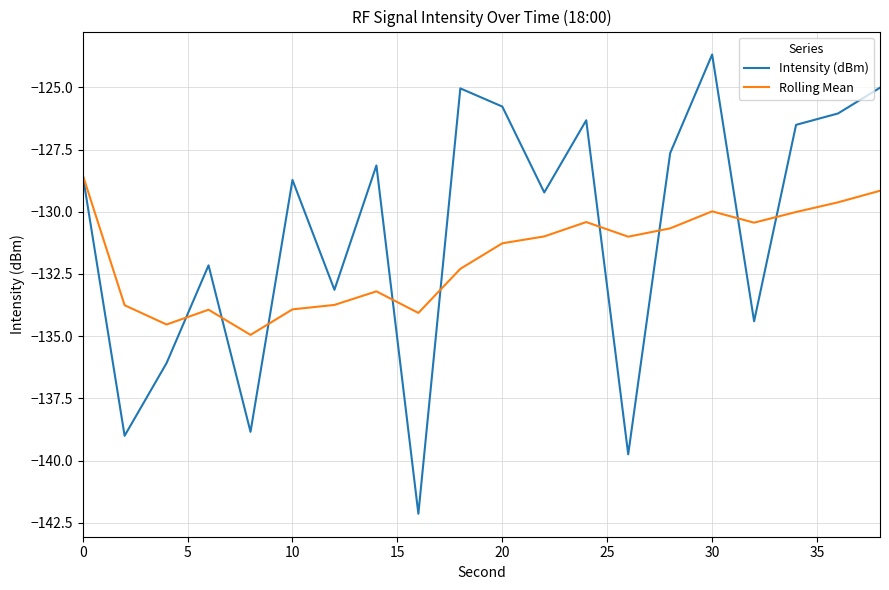

What is the highest value of the Rolling Mean series?

-128.5